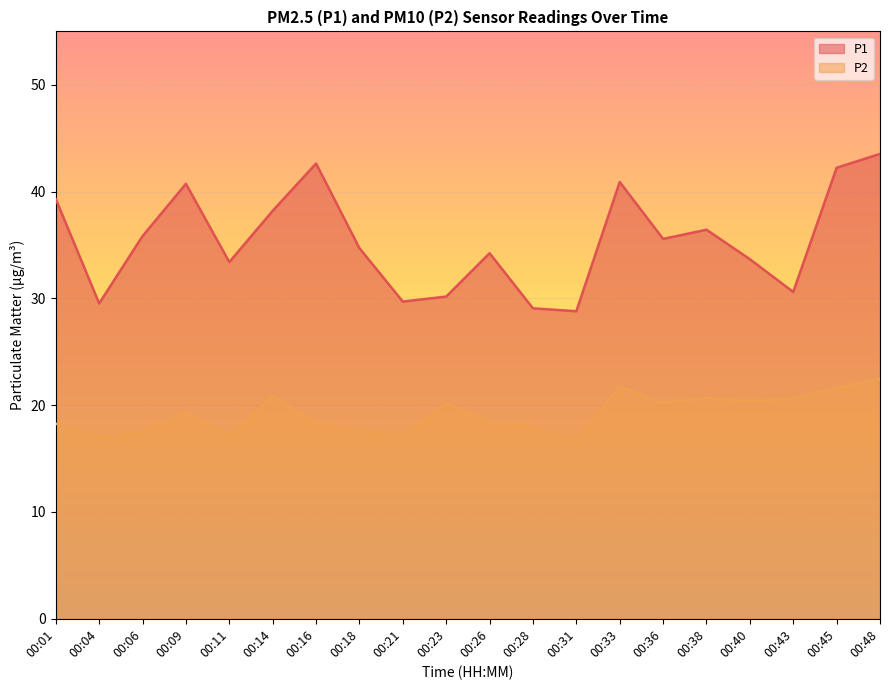

What is the spread (max minus min) of values at 00:45?

20.6